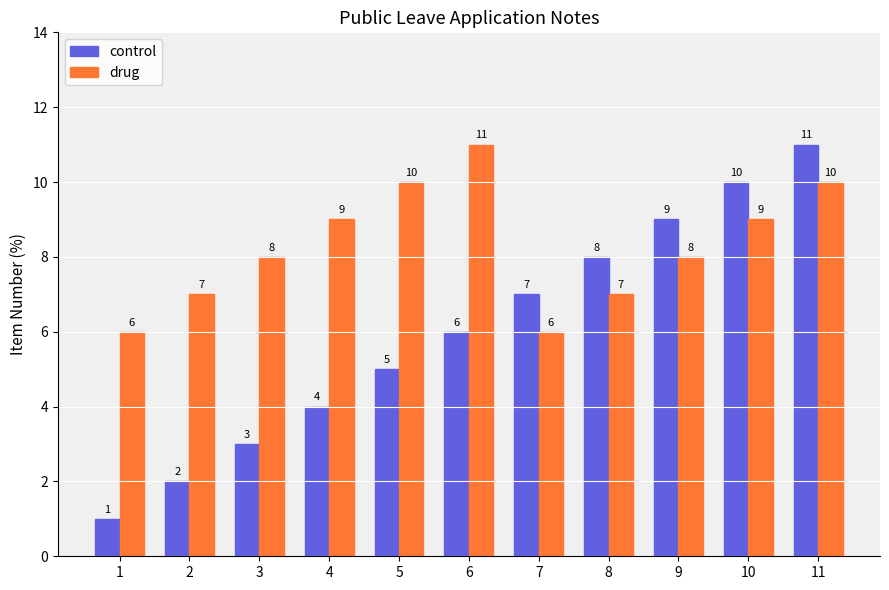

What is the total value across all series at 8?

15